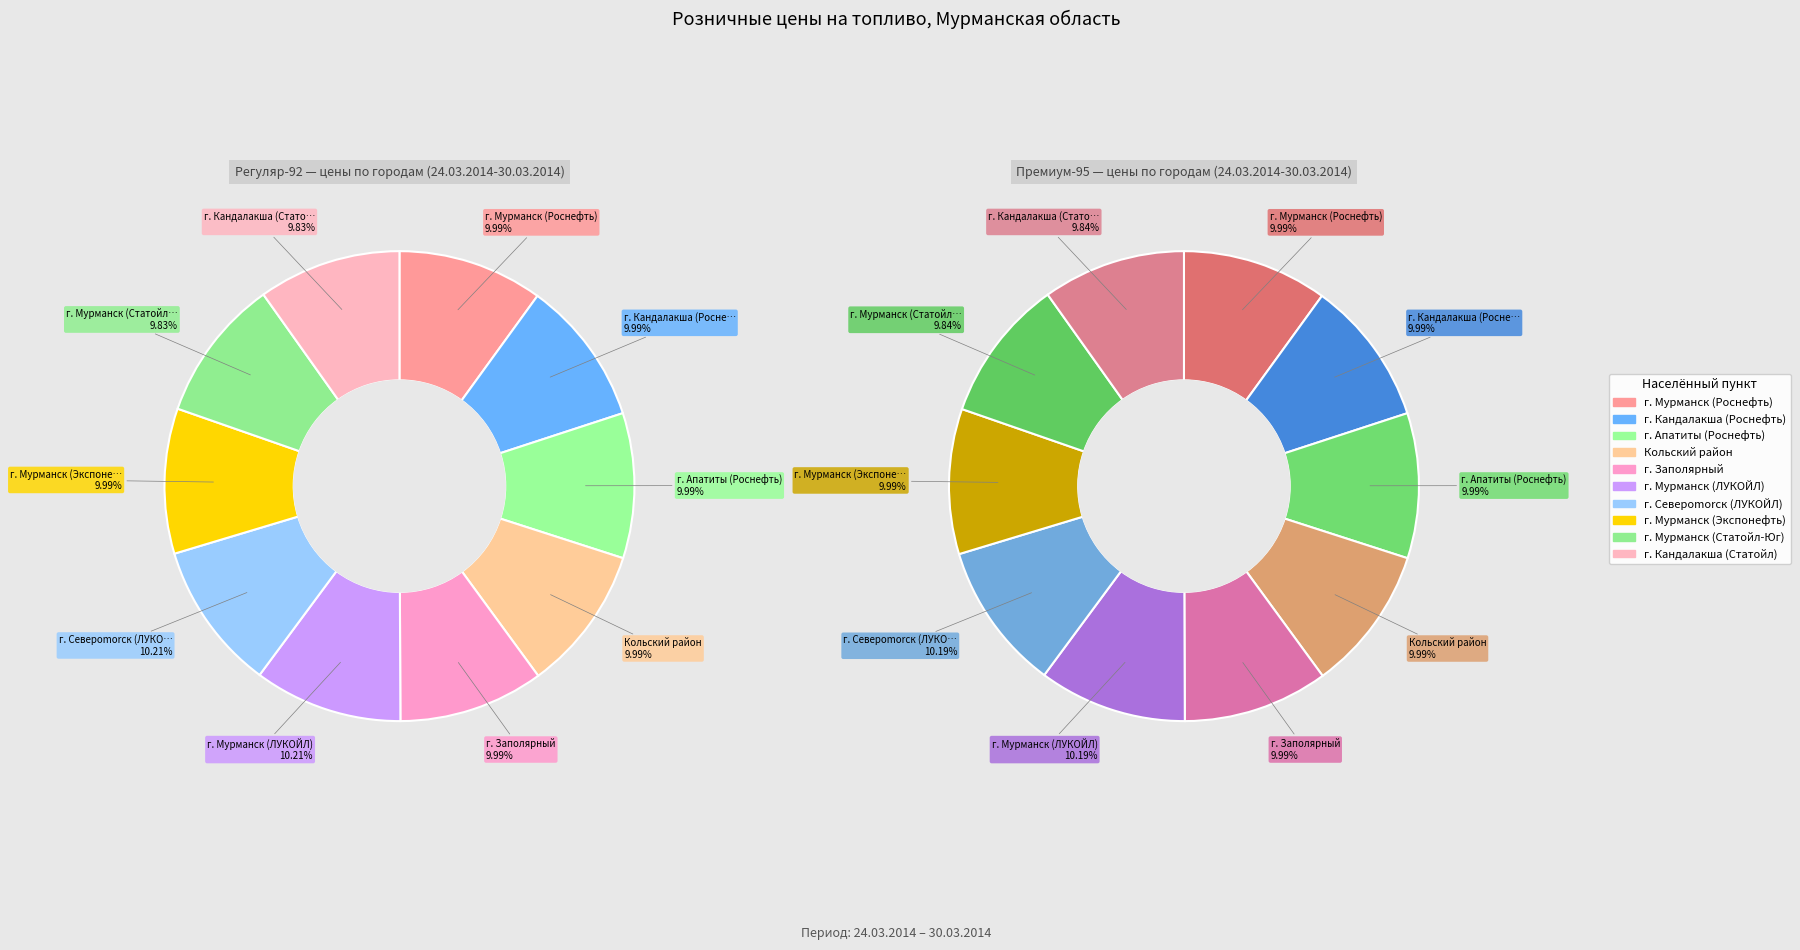

To the nearest percent, what is the combined percentage of 4 and values_92?

20%